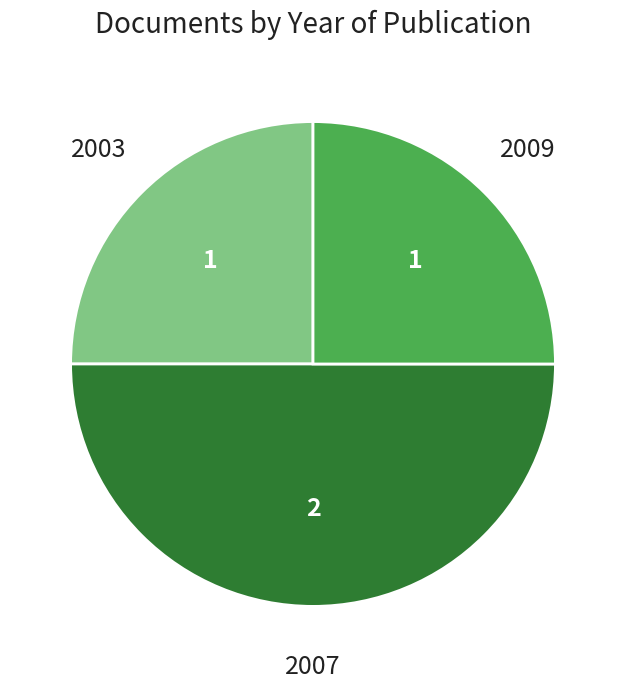

What is the largest slice in the pie chart?

2007